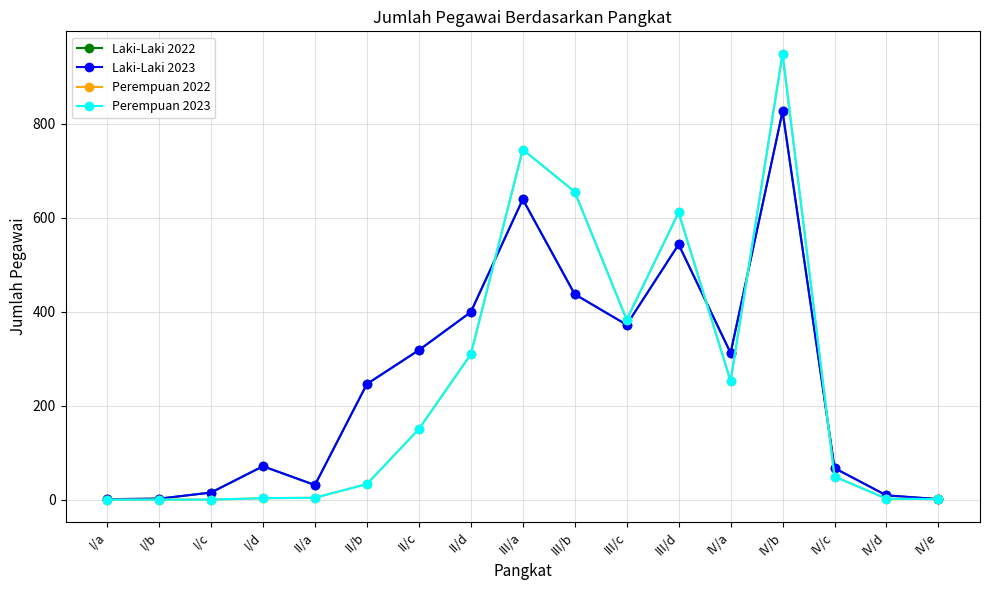

Reading left to right, list all the values displayed in this chart.

Laki-Laki 2022: 1	2	15	71	31	246	318	399	639	437	372	543	312	826	67	9	1
Laki-Laki 2023: 1	2	15	71	31	246	318	399	639	437	372	543	312	826	67	9	1
Perempuan 2022: 0	0	0	3	4	33	150	309	745	655	383	611	252	949	49	2	1
Perempuan 2023: 0	0	0	3	4	33	150	309	745	655	383	611	252	949	49	2	1